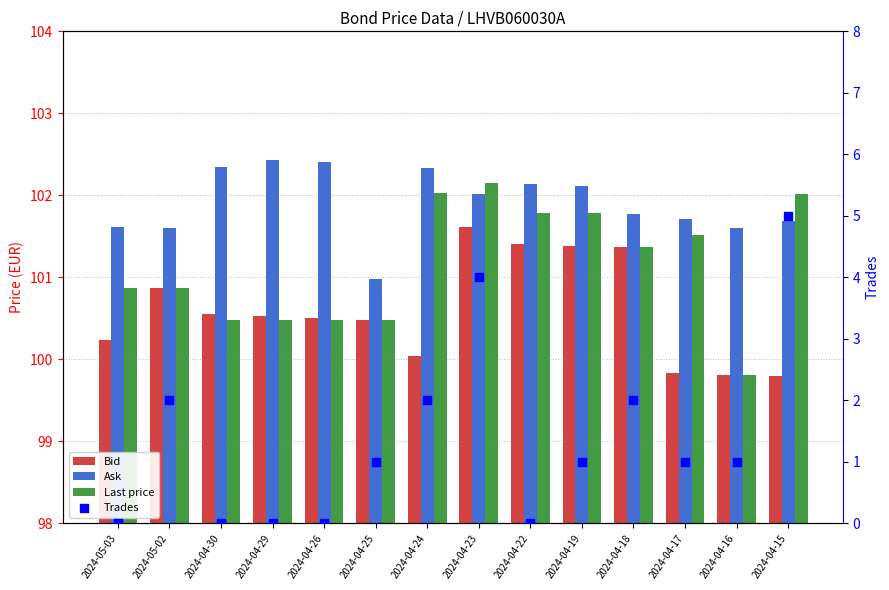

Which series has the widest spread of Y values?

Trades